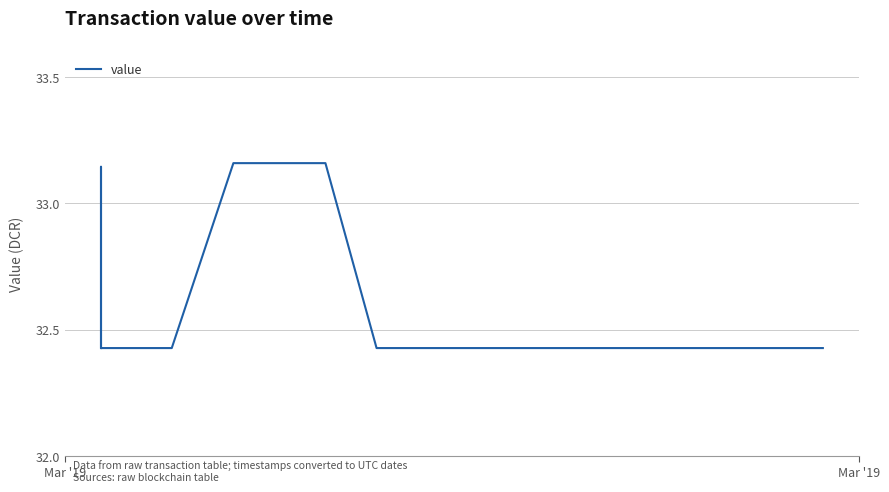

True or false: there are more than 1 points higher than both neighbors.

False